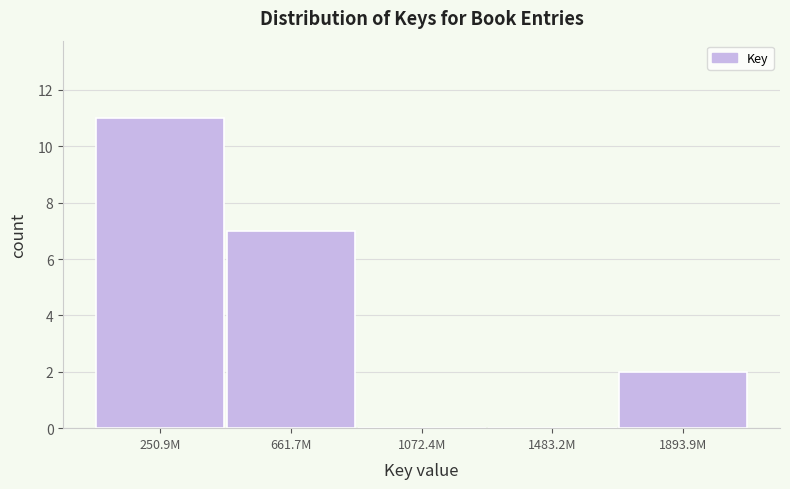

Reading left to right, transcribe all the data shown in this chart.

250.9M=11	661.7M=7	1072.4M=0	1483.2M=0	1893.9M=2